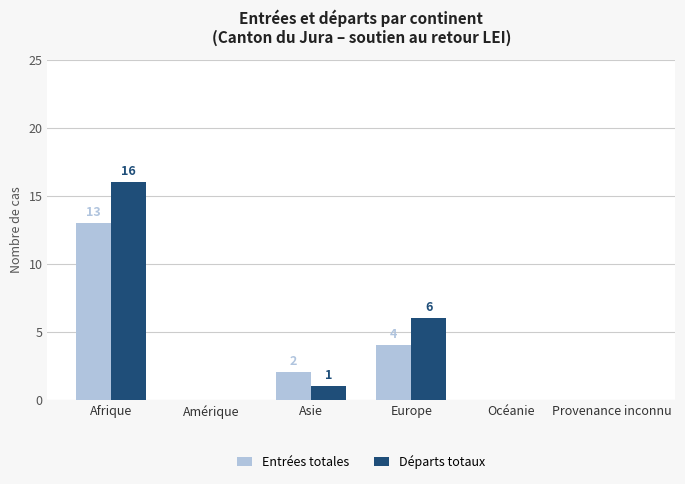

True or false: Départs totaux has a value of -7 at Amérique.

False